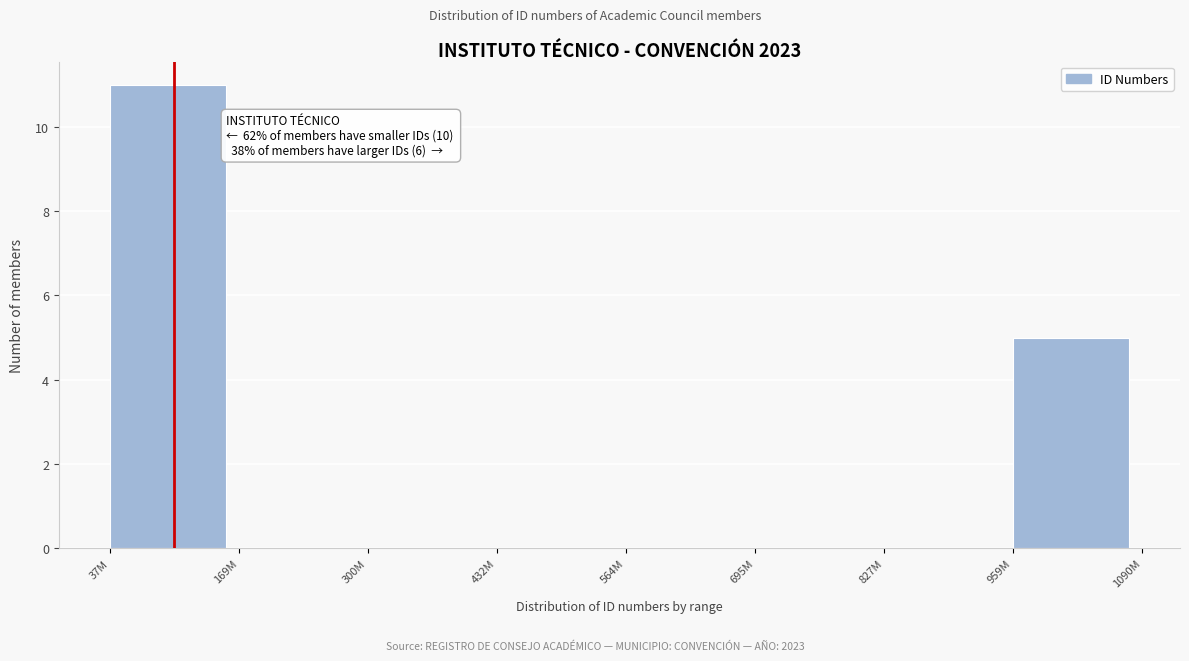

Reading left to right, list all the values displayed in this chart.

37M=11	169M=0	300M=0	432M=0	564M=0	695M=0	827M=0	959M=5